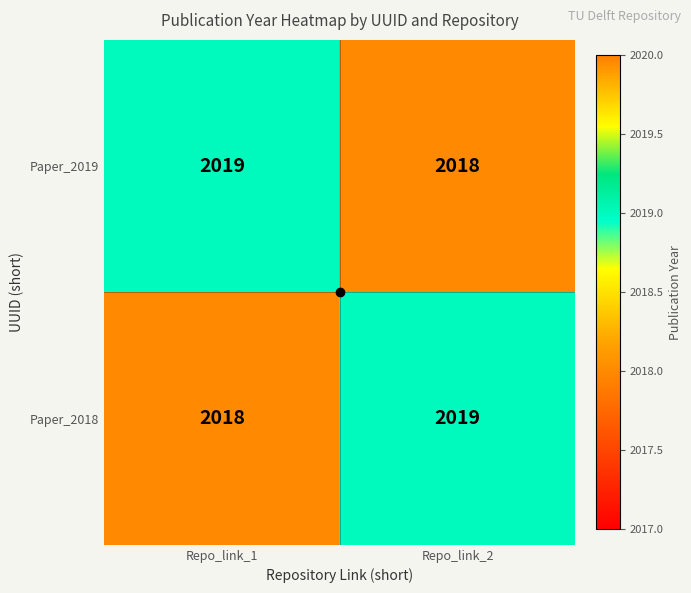

What is the sum of all Paper_2018 values?

4037